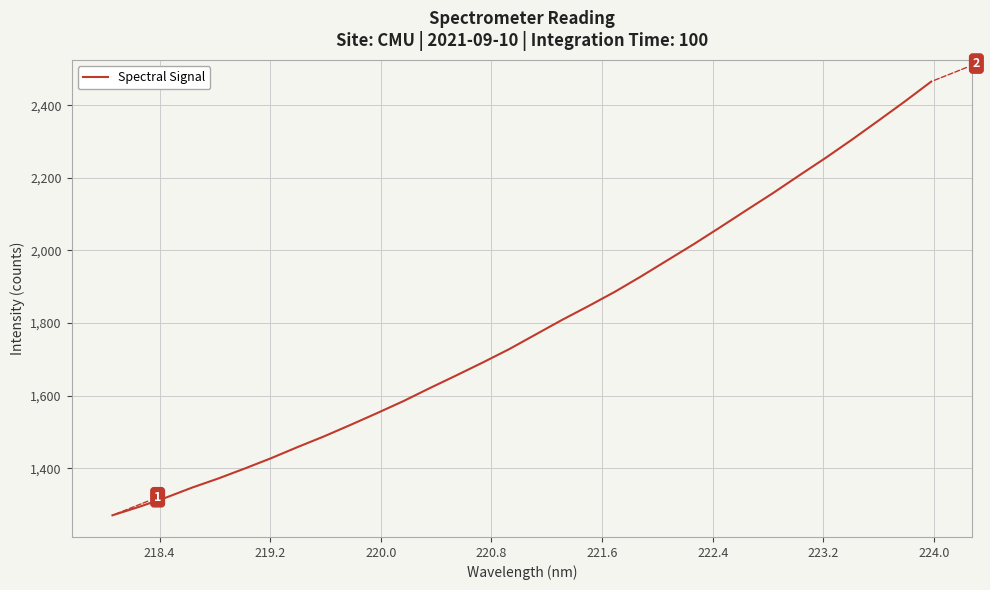

What is the maximum value shown in the chart?

2465.1